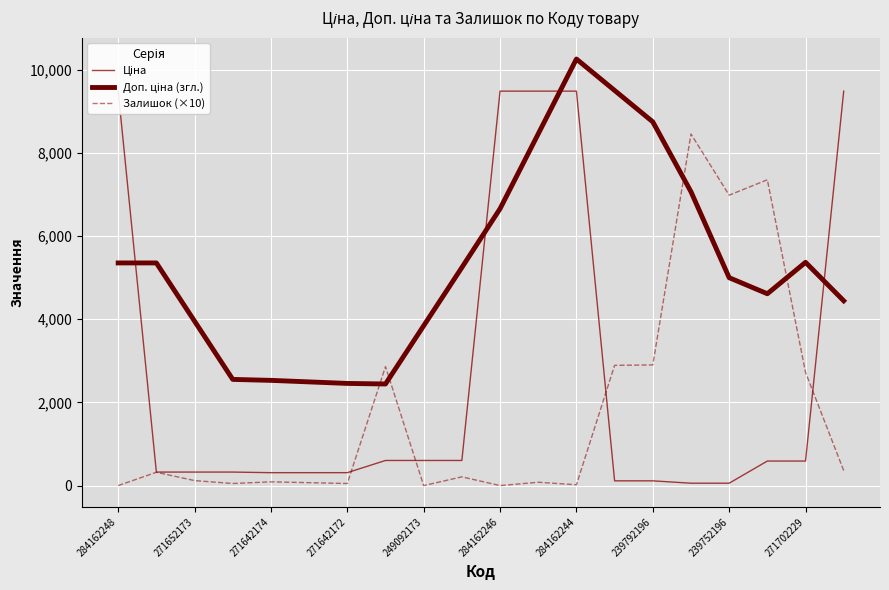

Reading right to left, extract all data points from this chart.

Ціна: 9480.1	589.9	589.9	57.0	57.0	114.1	114.1	9480.1	9480.1	9480.1	603.7	603.7	603.7	310.3	310.3	310.3	324.8	324.8	324.8	9480.1
Доп. ціна (згл.): 4441.0	5365.7	4610.7	4996.7	7062.3	8742.0	9497.0	10252.0	8453.0	6654.0	5240.9	3841.4	2441.9	2455.4	2492.1	2528.8	2552.0	3951.5	5351.0	5351.0
Залишок (×10): 360.0	2720.0	7350.0	6980.0	8450.0	2900.0	2890.0	20.0	80.0	0.0	210.0	0.0	2860.0	50.0	70.0	90.0	50.0	120.0	320.0	0.0